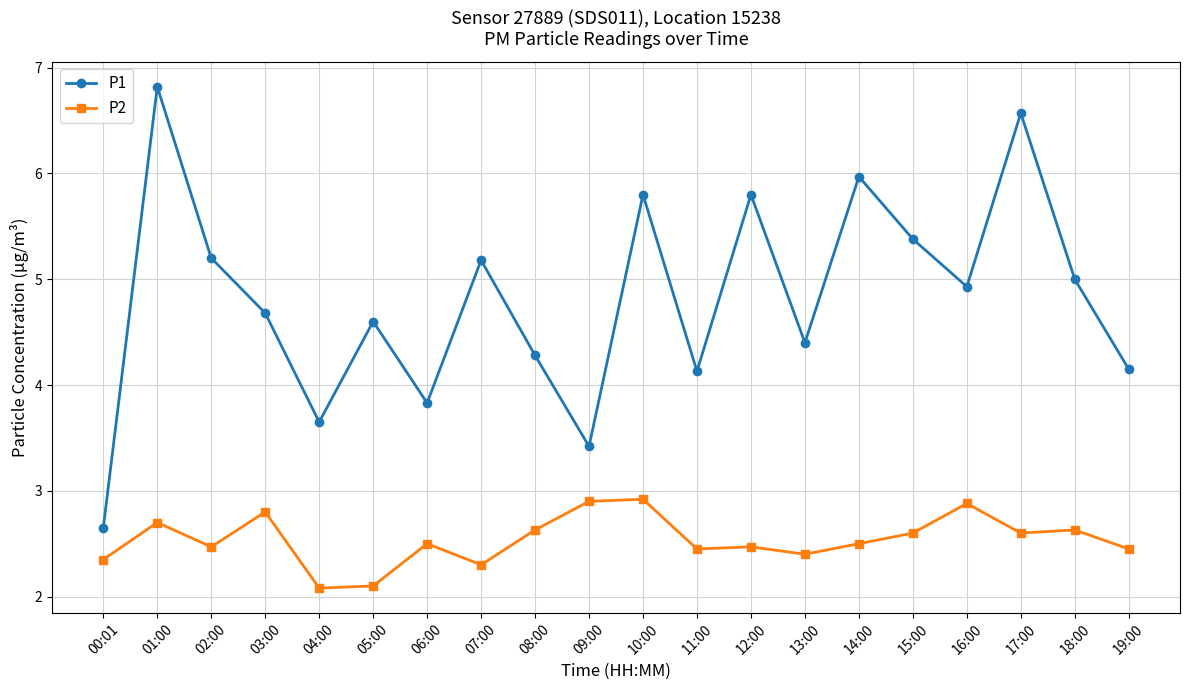

In P2, how many points are lower than both neighbors (excluding endpoints)?

6